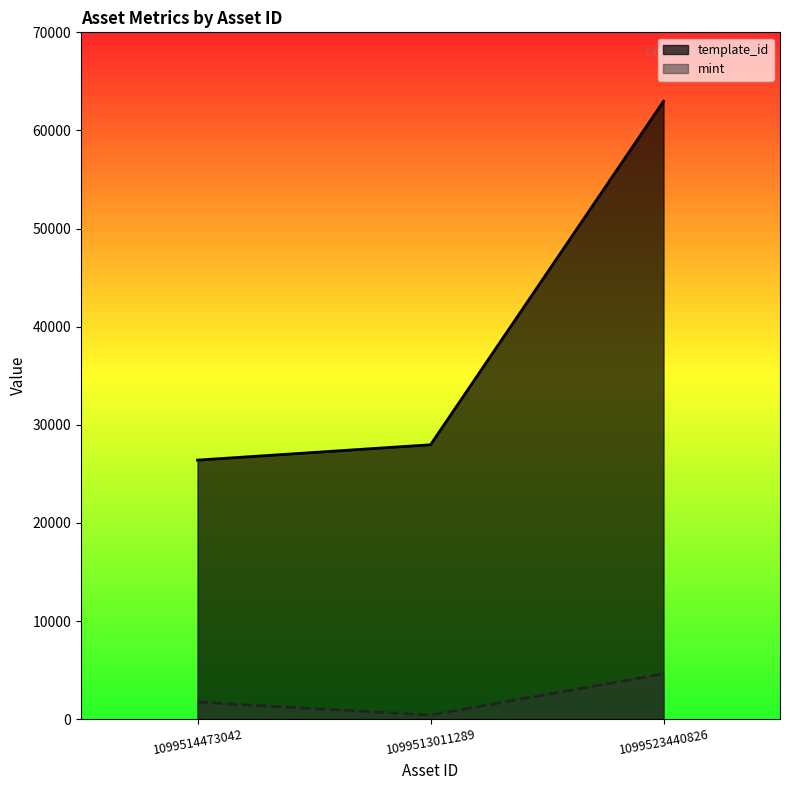

What are all the series names shown in the legend?

template_id, mint